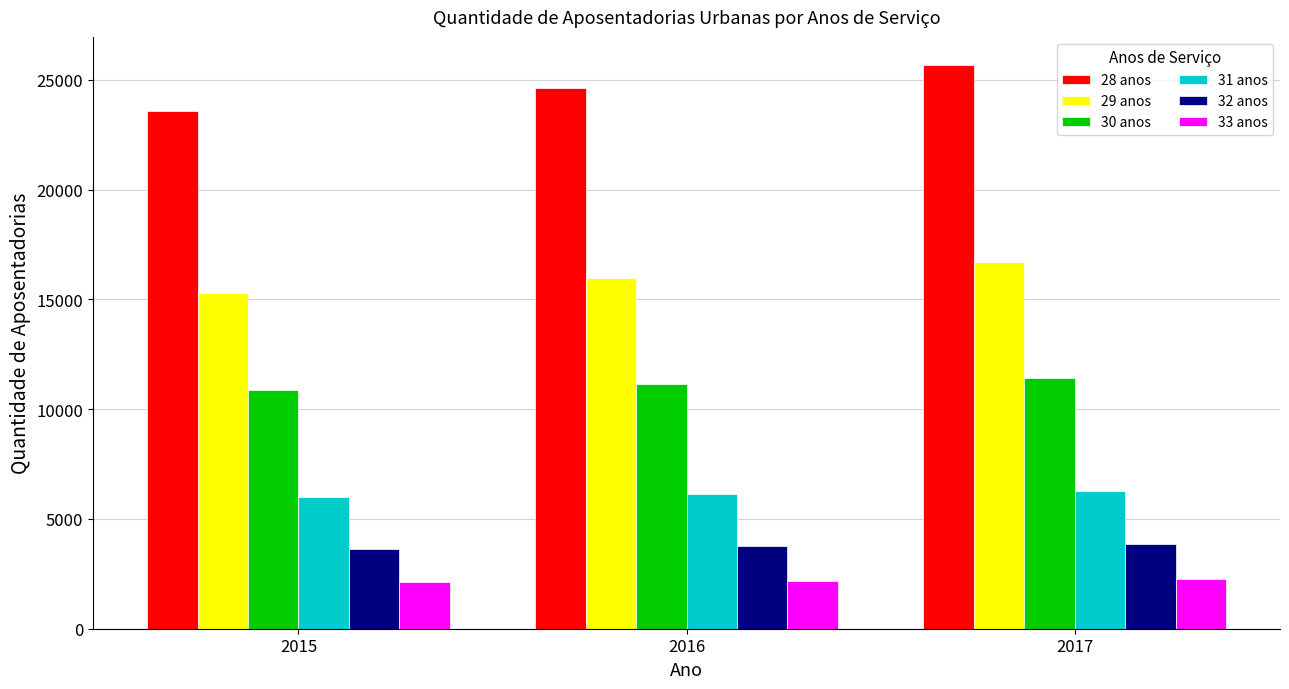

Which series has the largest total across all categories?

28 anos